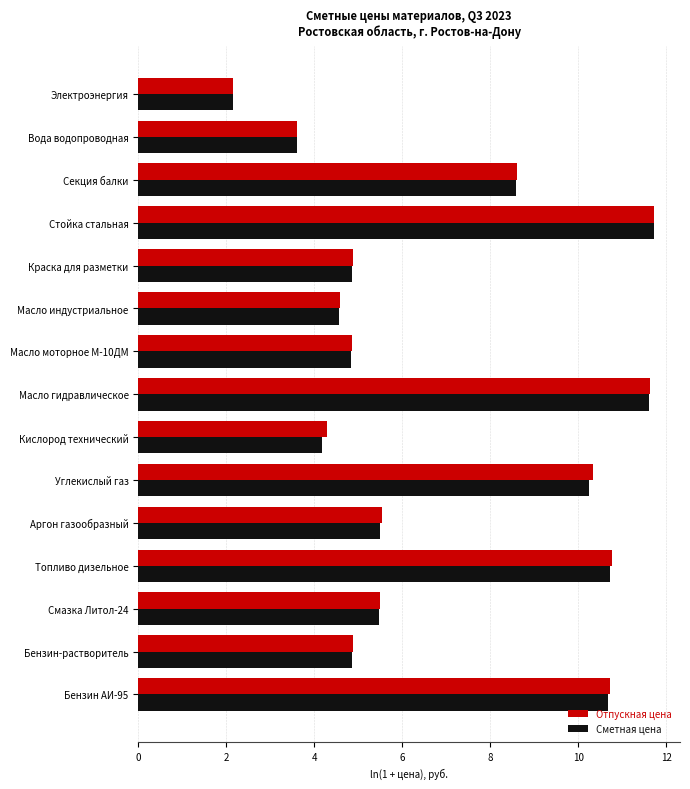

Which series changed the most between Аргон газообразный and Кислород технический?

Сметная цена